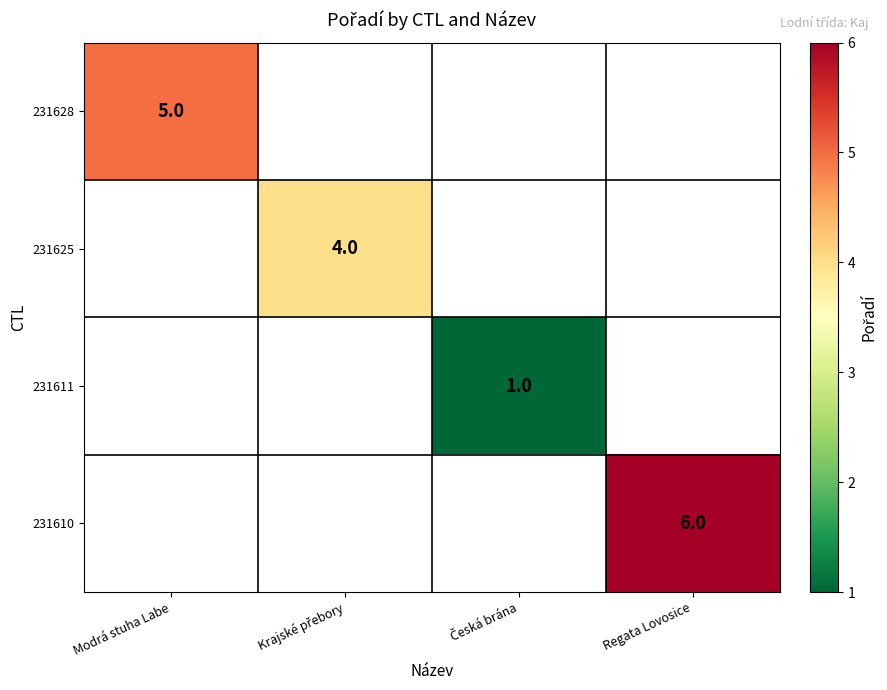

The value of 231628 at Modrá stuha Labe is 5. True or false?

True